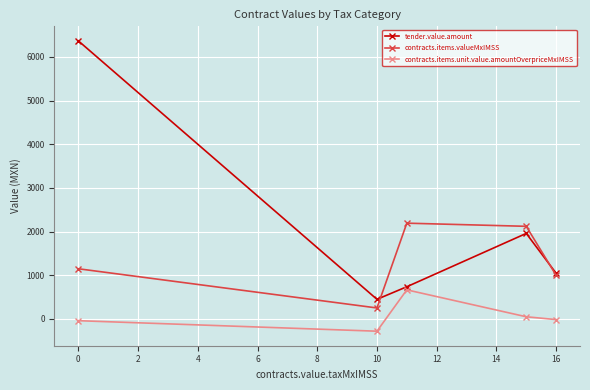

True or false: contracts.items.valueMxIMSS has more than 0 points higher than both neighbors.

True